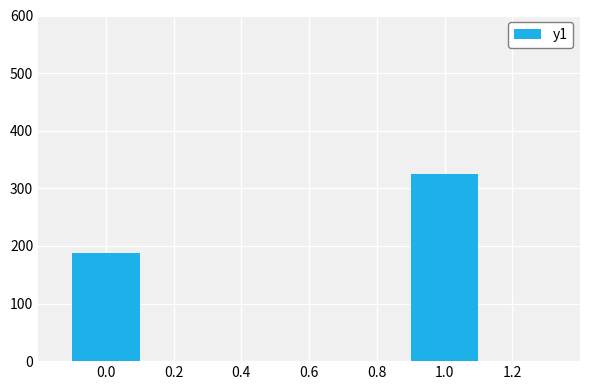

Reading left to right, extract all data points from this chart.

187	324